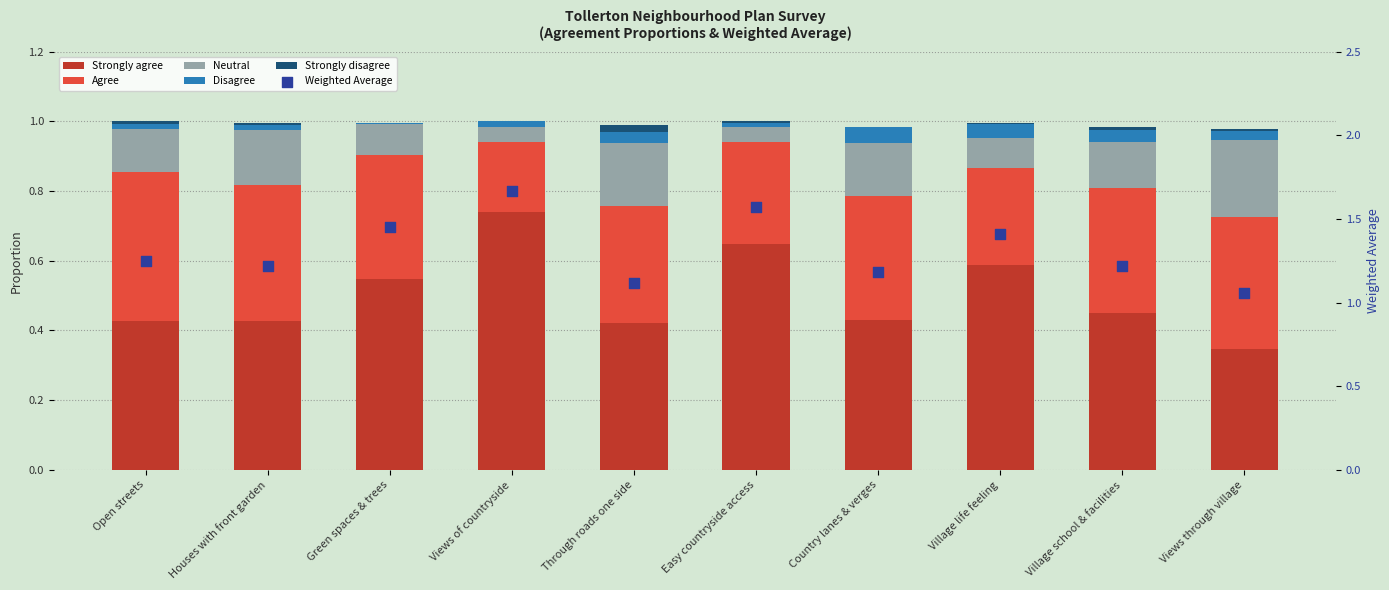

At which category is the sum across all series the highest?

Views of countryside